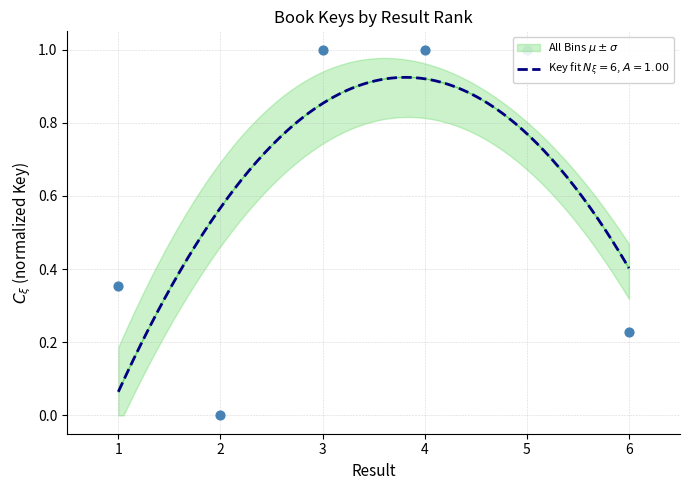

Which has a higher value, 6 or 2?

6